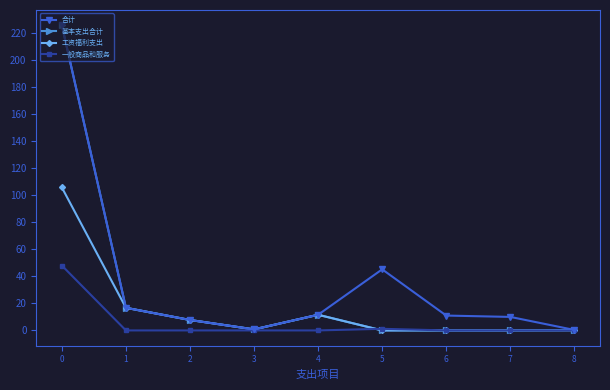

What is the average value of the 基本支出合计 series?

29.2